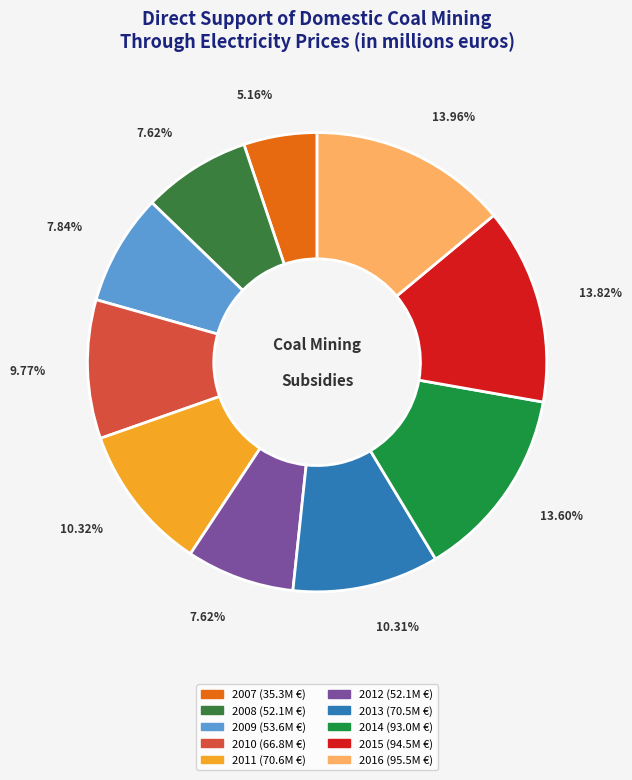

Does 2009 represent more than half of the total?

No